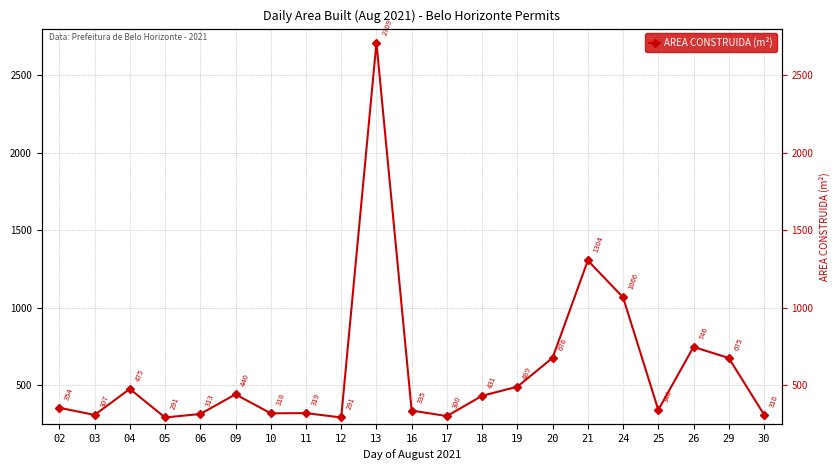

What is the minimum value shown in the chart?

290.9